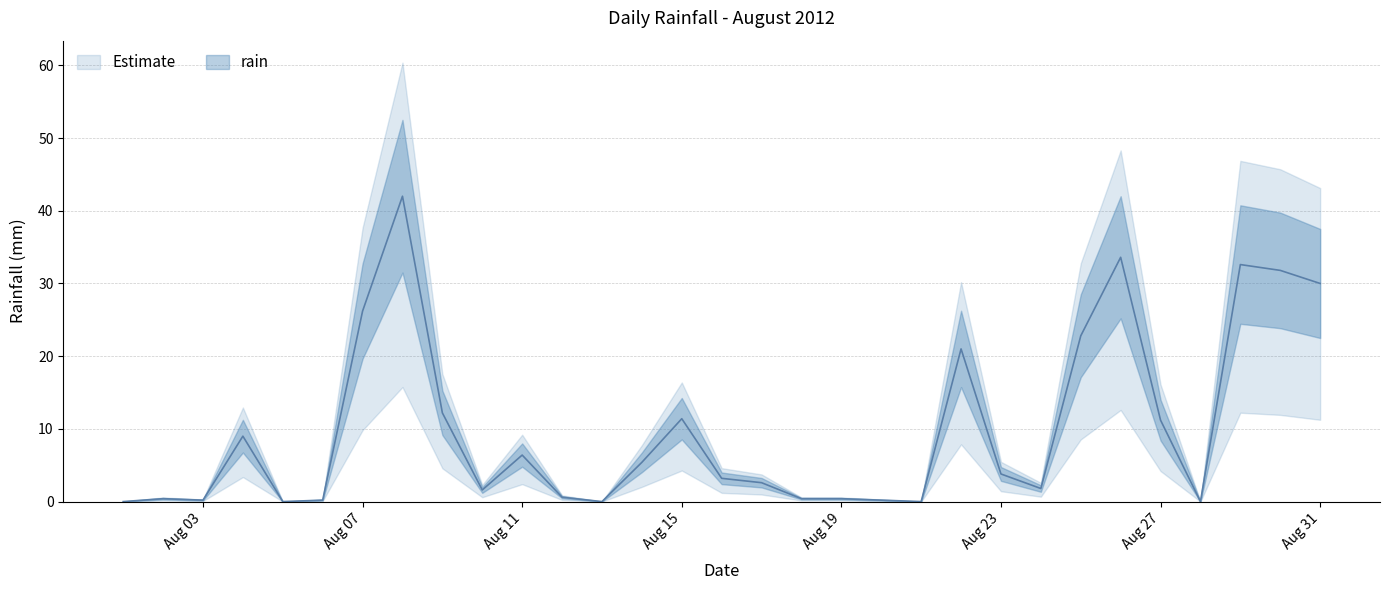

Reading left to right, list all the values displayed in this chart.

0.0	0.4	0.2	9.0	0.0	0.2	26.2	42.0	12.2	1.6	6.4	0.6	0.0	5.4	11.4	3.2	2.6	0.4	0.4	0.2	0.0	21.0	3.8	1.8	22.8	33.6	11.2	0.0	32.6	31.8	30.0